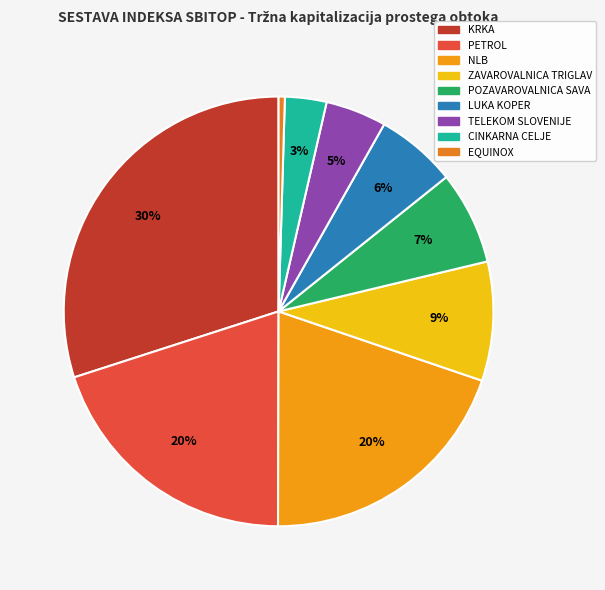

To the nearest percent, what is the combined percentage of POZAVAROVALNICA SAVA and NLB?

27%